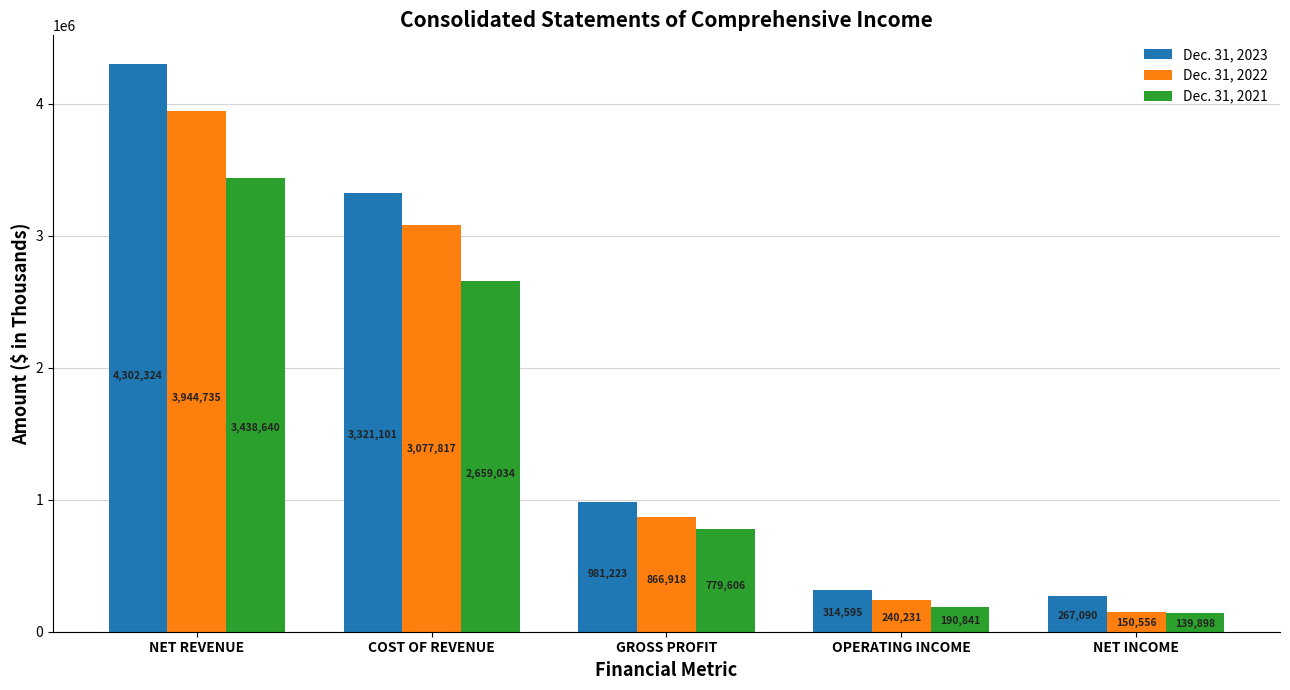

What is the total value across all series at COST OF REVENUE?

9057952